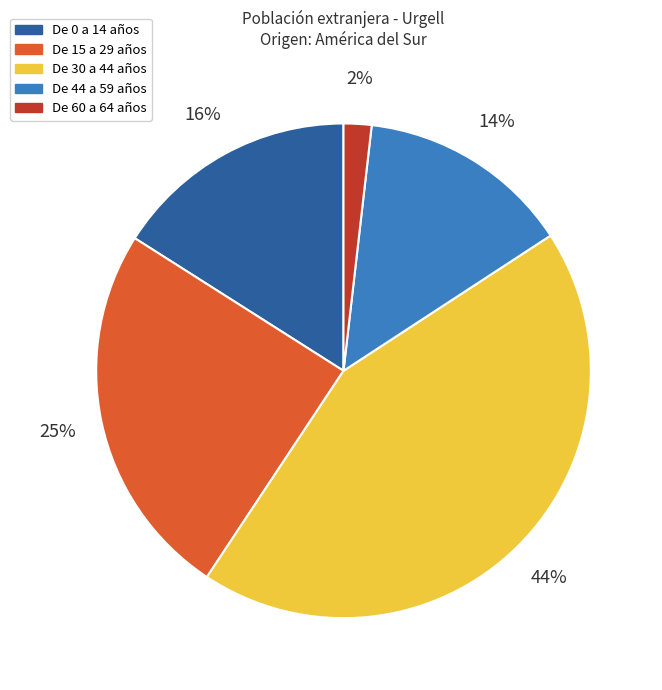

Is there any slice that represents more than half of the pie?

No